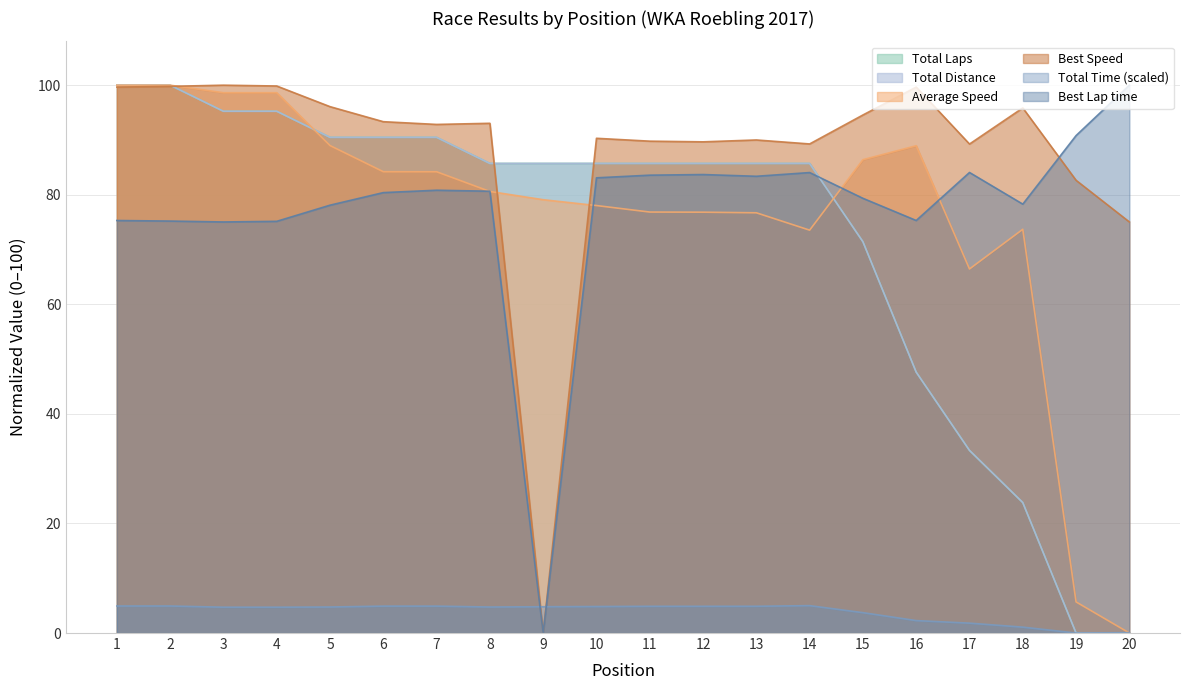

At which category does Average Speed reach its first local valley?

14